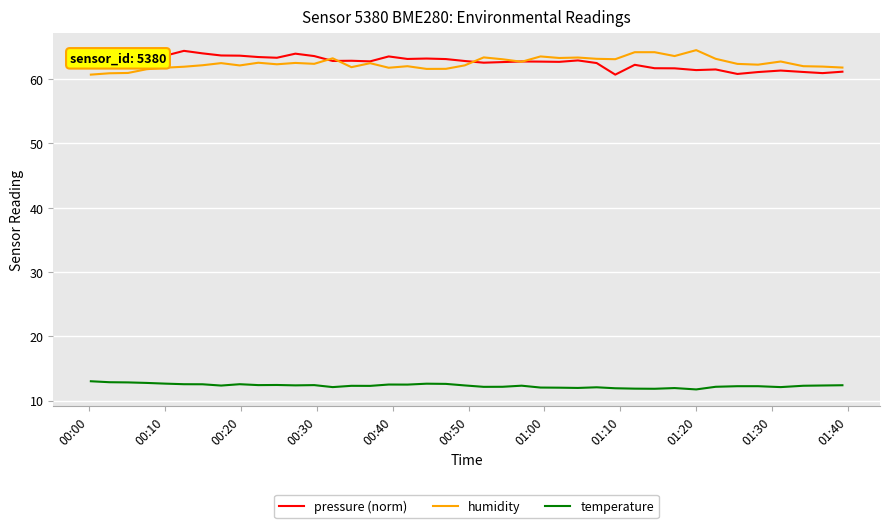

What is the minimum value for temperature?

11.7